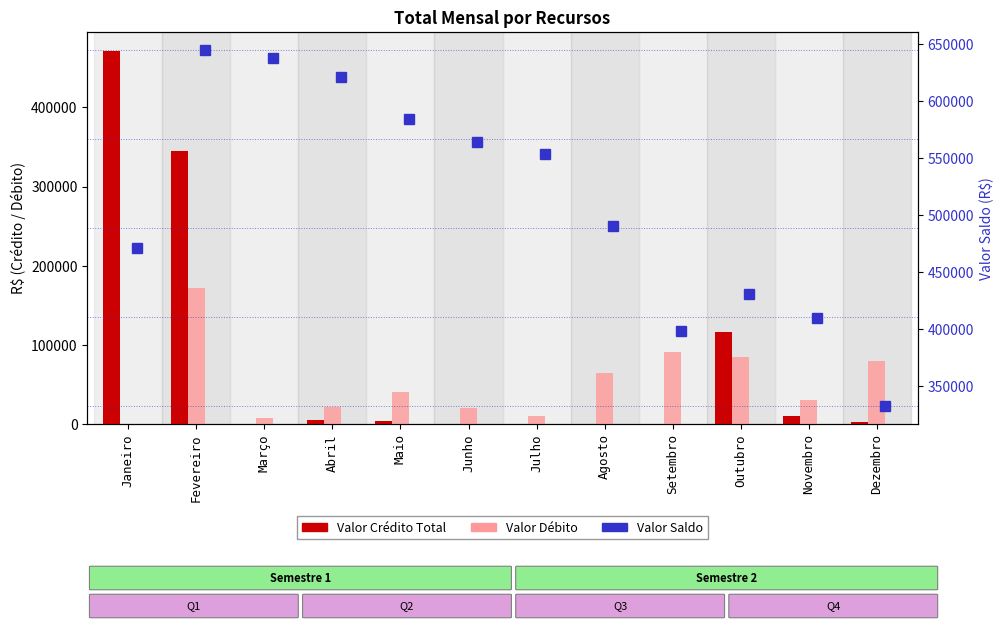

Is it true that Valor Débito equals 47.7 at Janeiro?

True